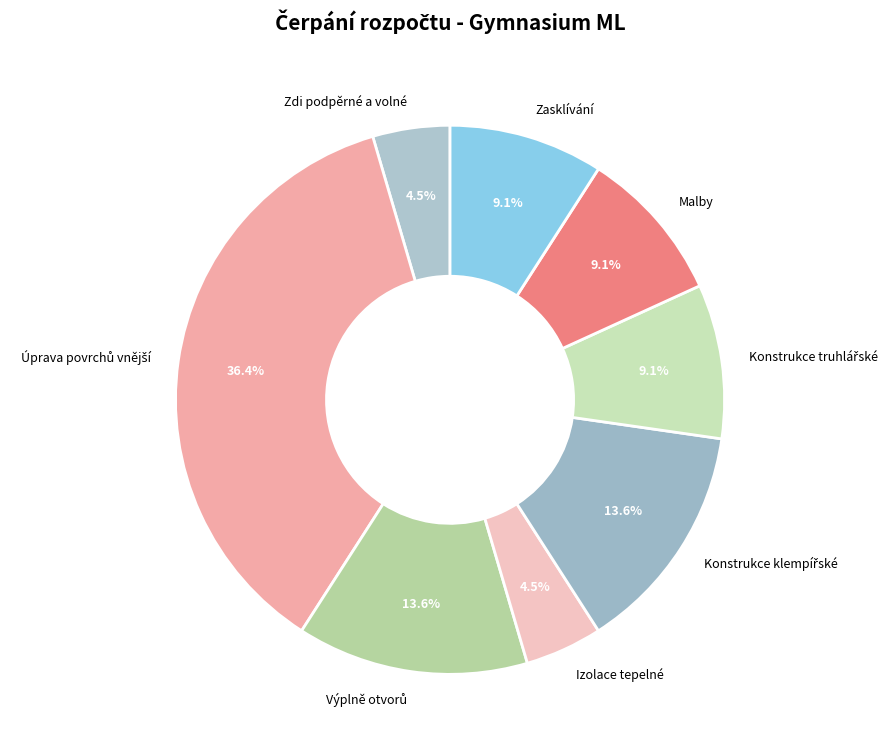

What portion of the pie excludes Izolace tepelné?

95.5%